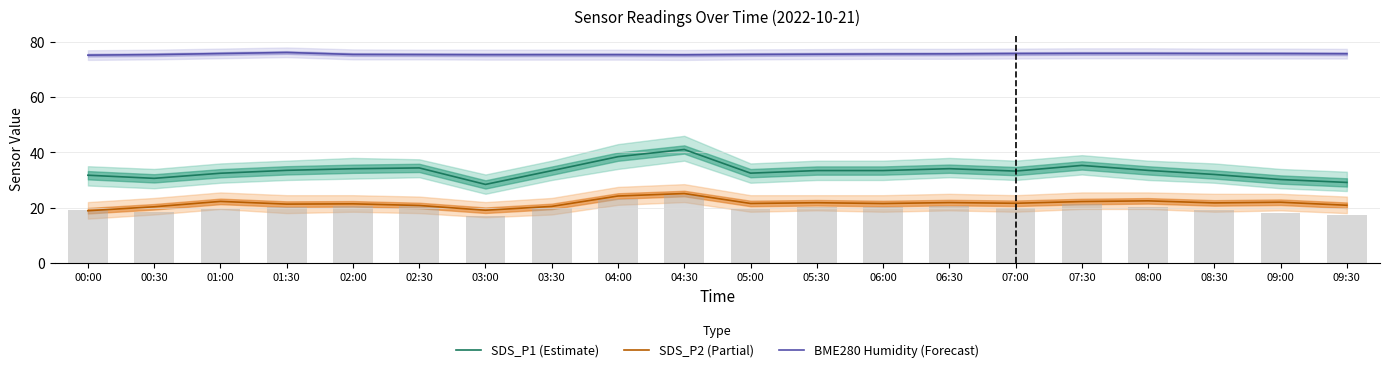

Reading left to right, list all the values displayed in this chart.

SDS_P1 (Estimate): 31.7	30.6	32.5	33.5	34.1	34.4	28.4	33.4	38.5	41.0	32.5	33.4	33.4	34.1	33.2	35.3	33.5	32.0	30.2	29.1
SDS_P2 (Partial): 18.9	20.3	22.2	21.3	21.4	20.8	19.1	20.4	24.2	25.1	21.5	21.8	21.5	21.8	21.6	22.2	22.4	21.7	21.9	20.9
BME280 Humidity (Forecast): 75.2	75.4	75.8	76.2	75.5	75.4	75.4	75.4	75.4	75.3	75.5	75.6	75.7	75.7	75.8	75.9	75.8	75.8	75.8	75.7